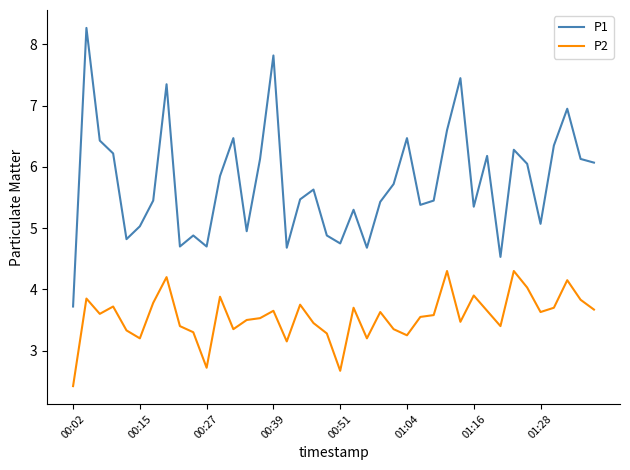

List the series in order of their overall mean, highest first.

P1, P2